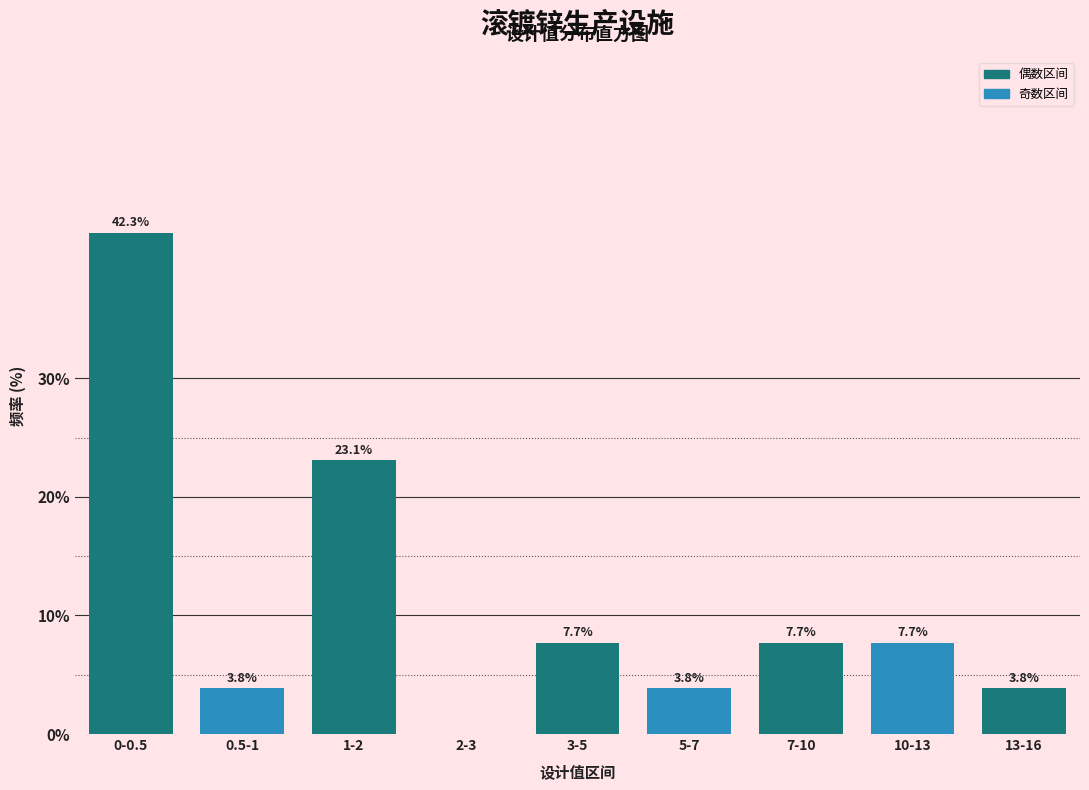

Reading right to left, what are all the values shown in this chart?

13-16=3.8	10-13=7.7	7-10=7.7	5-7=3.8	3-5=7.7	2-3=0.0	1-2=23.1	0.5-1=3.8	0-0.5=42.3